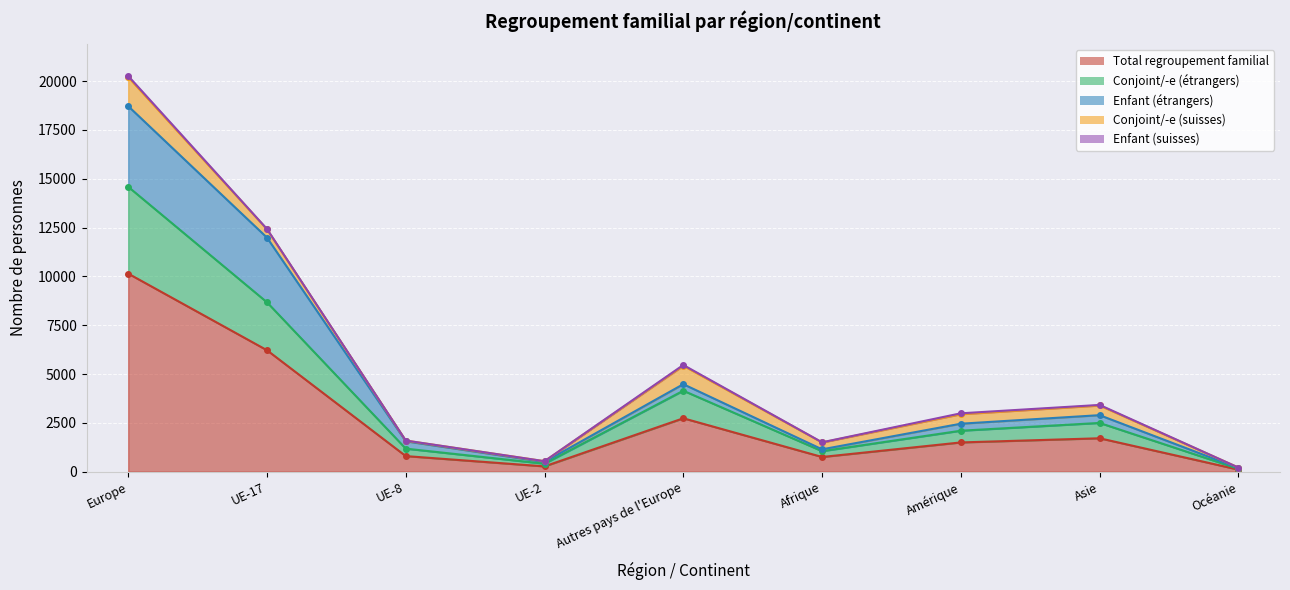

How many data points in Enfant (étrangers) are less than 359?

4